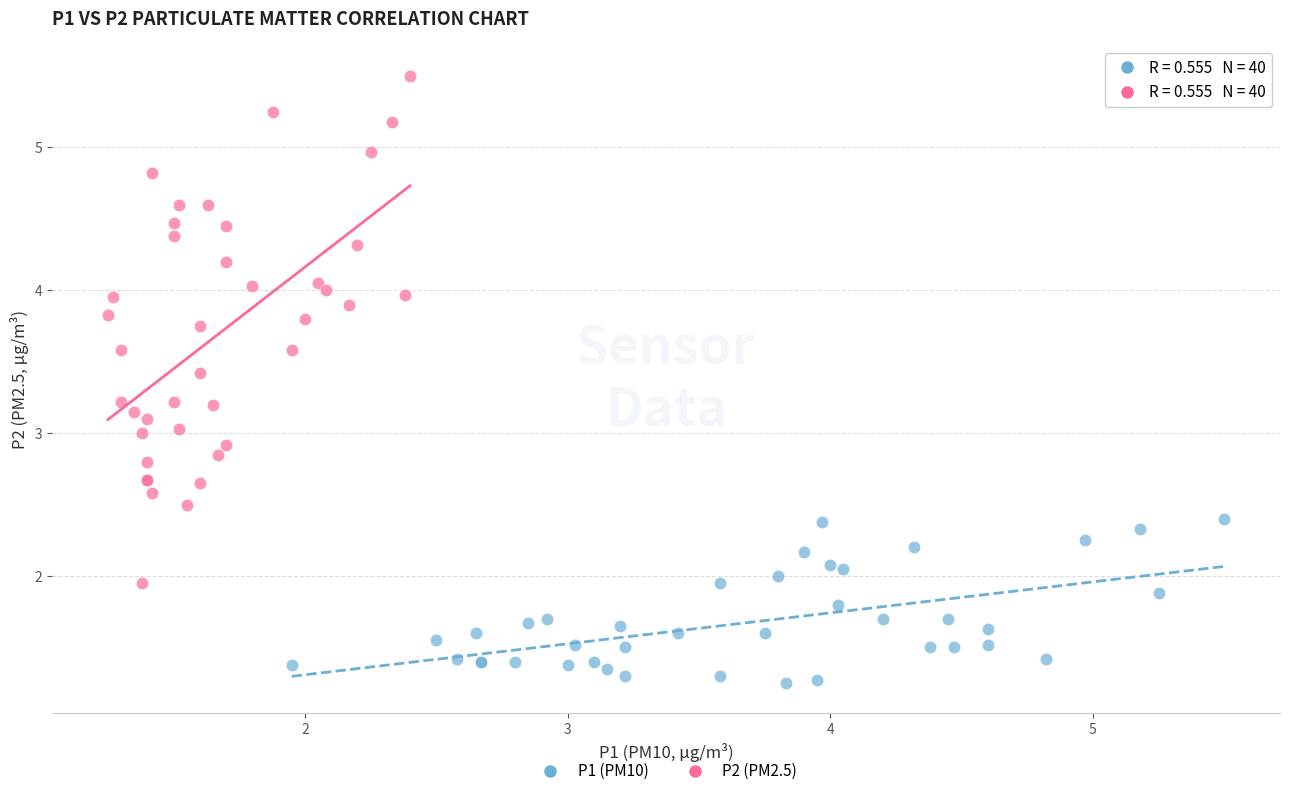

What are all the series names shown in the legend?

P1 (PM10), P2 (PM2.5)